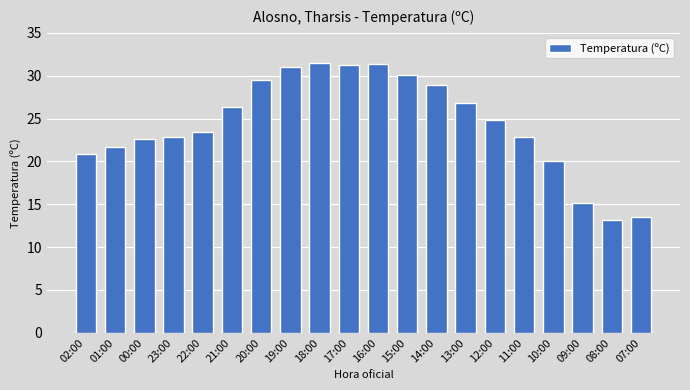

What is the average value?

24.4